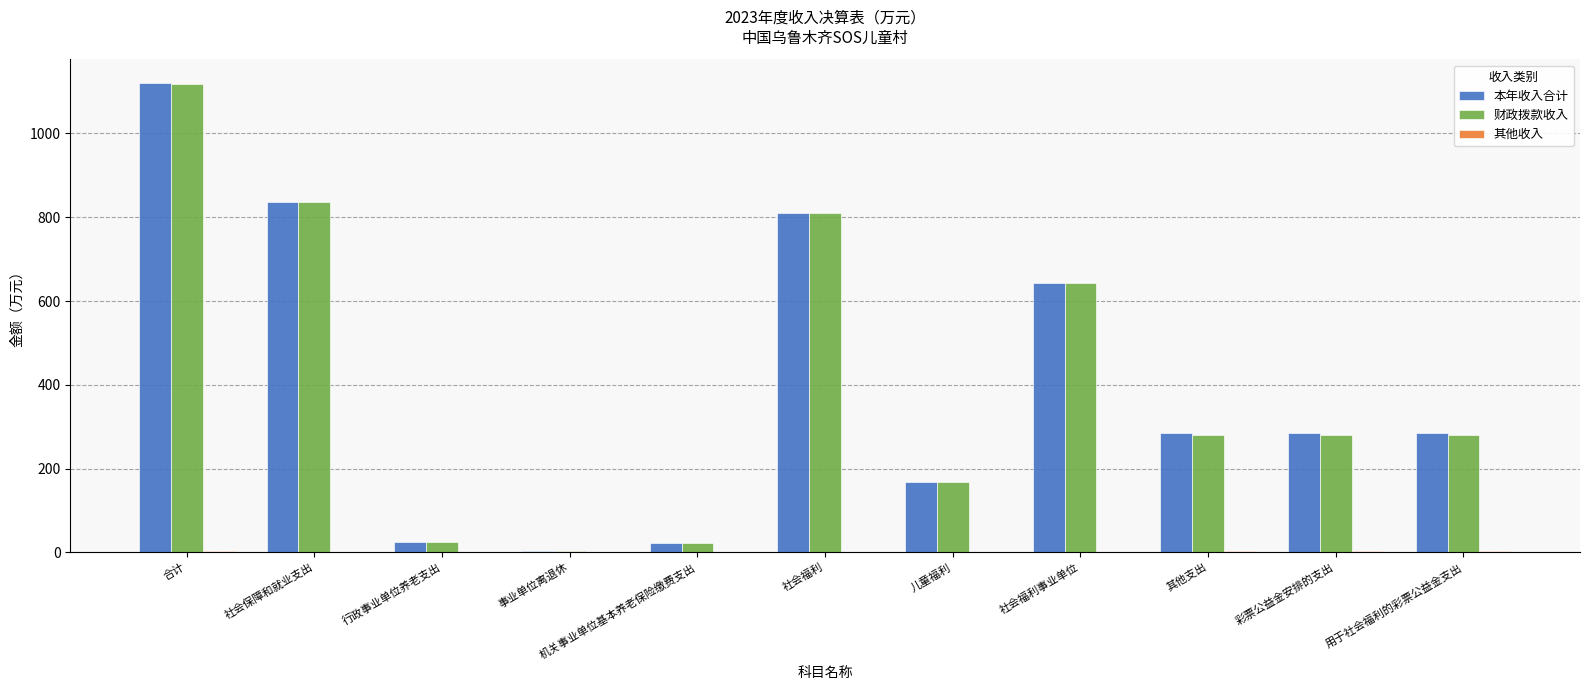

Which series has the widest spread of values?

本年收入合计